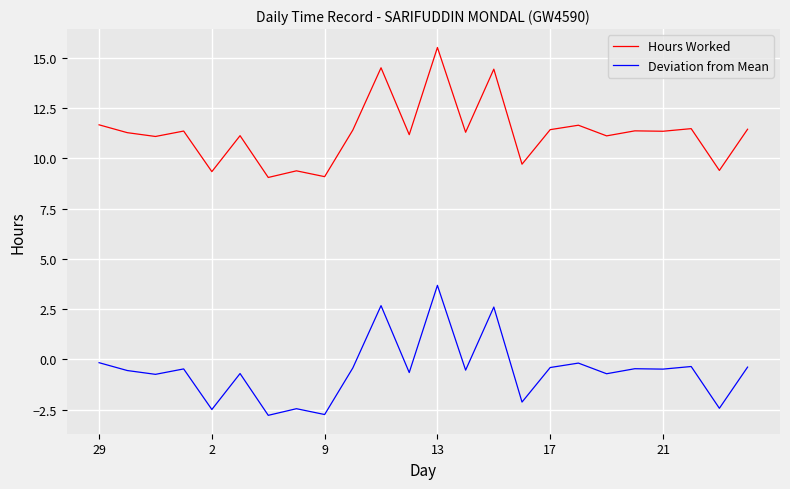

What is the minimum value for Hours Worked?

9.1